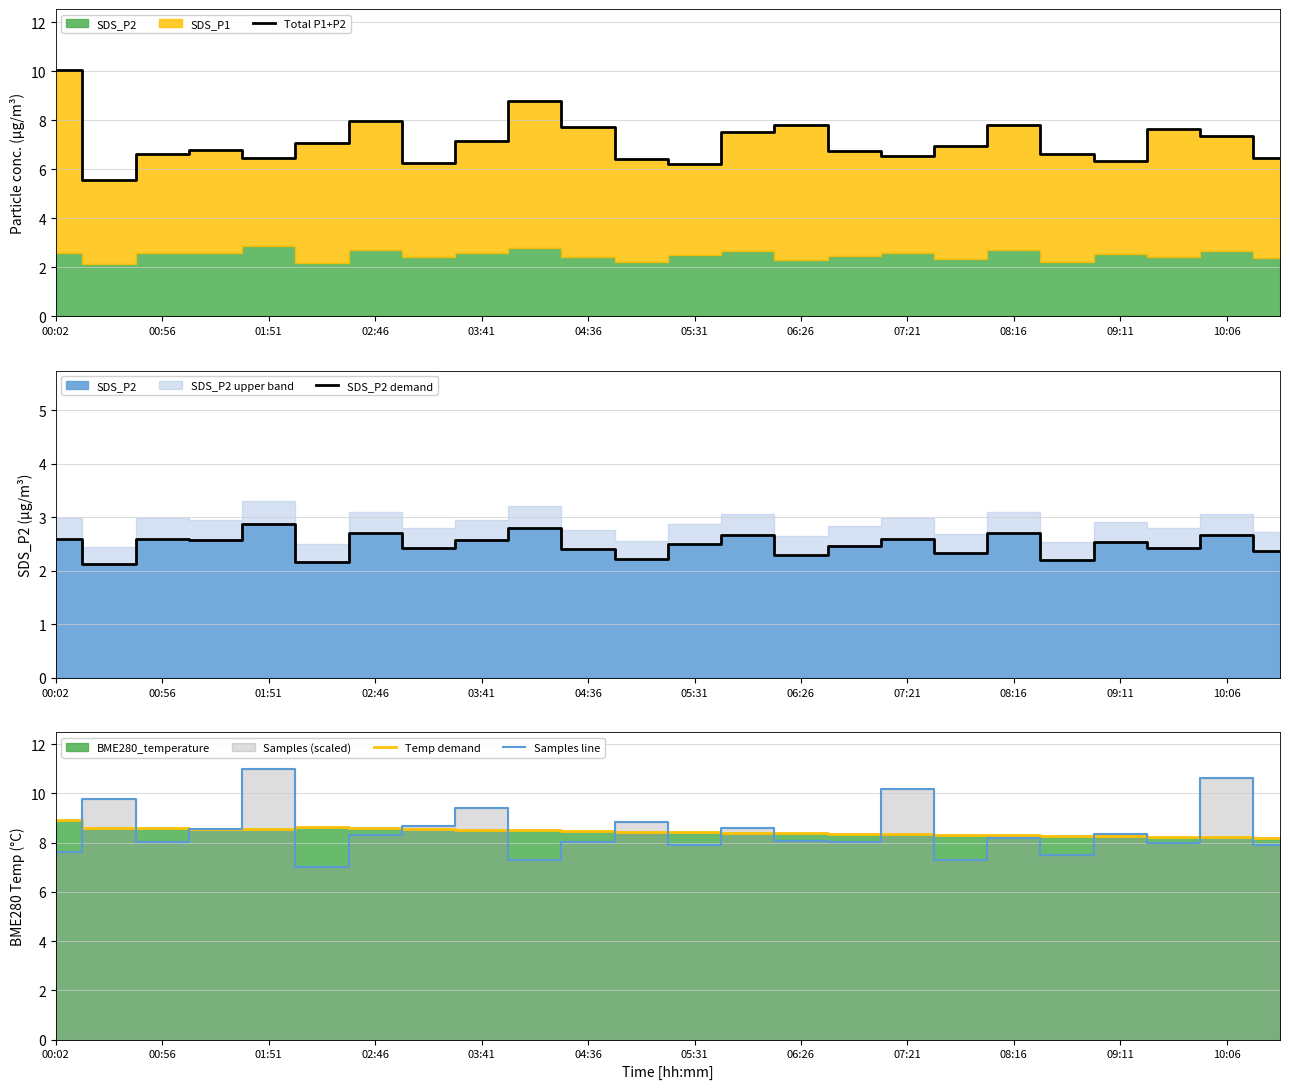

The Total P1+P2 series shows 6.2 at 05:31. True or false?

True